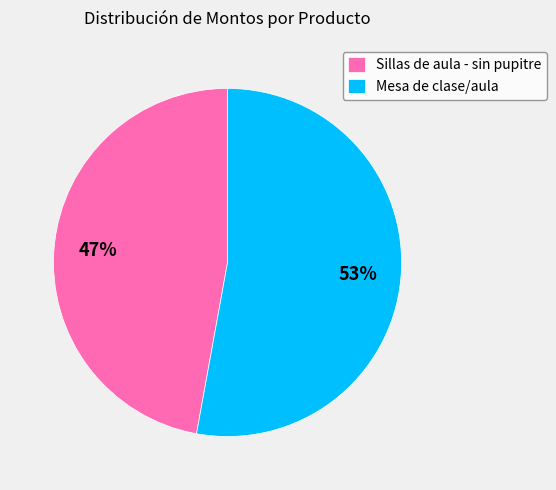

Is the sum of Sillas de aula - sin pupitre and Mesa de clase/aula greater than half?

Yes